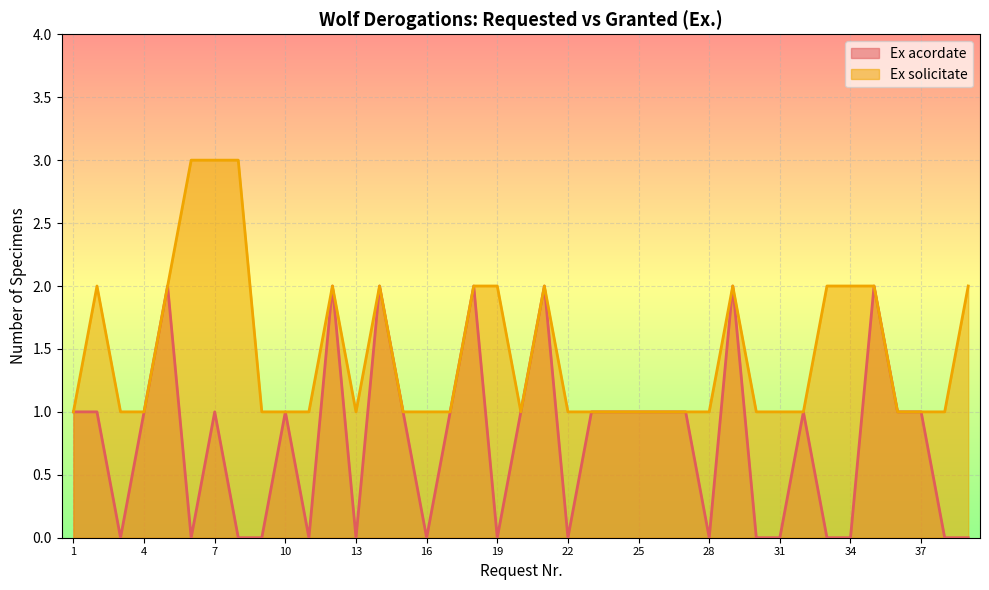

Rank the series at 16 from highest to lowest value.

Ex solicitate, Ex acordate